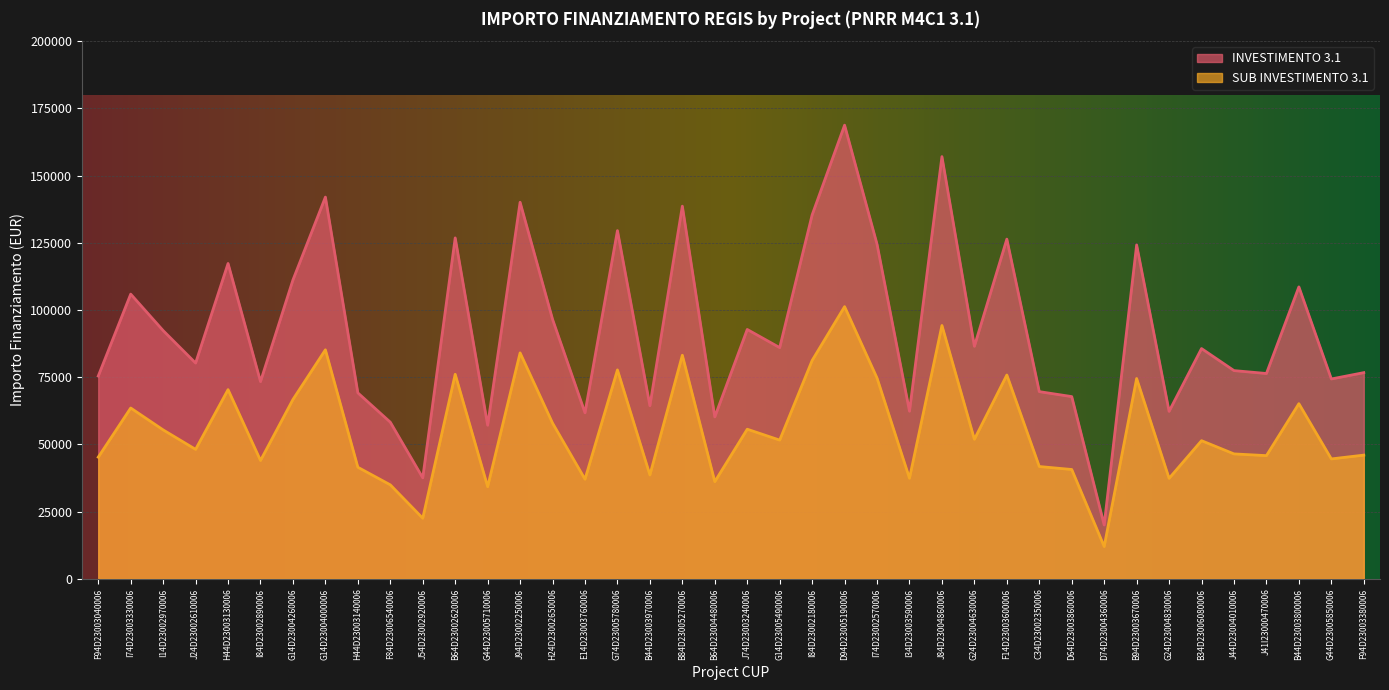

What are all the series names shown in the legend?

INVESTIMENTO 3.1, SUB INVESTIMENTO 3.1